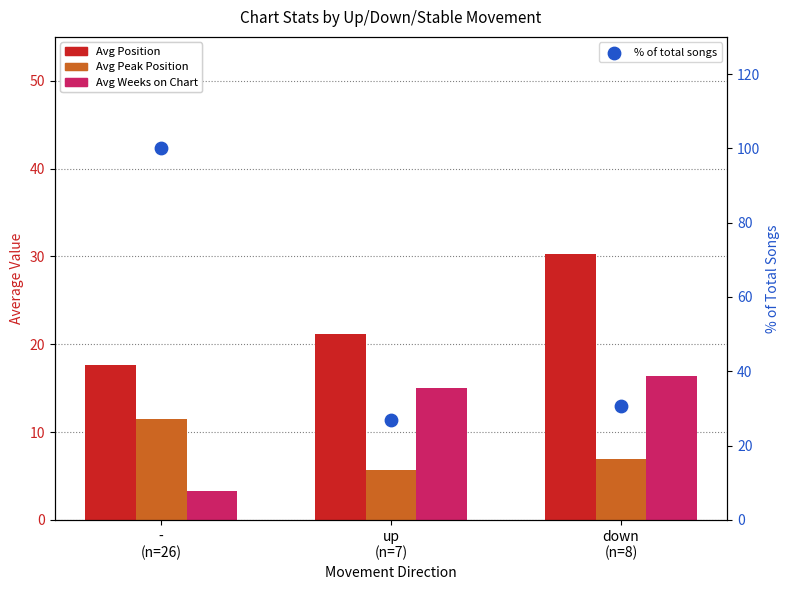

What are all the series names shown in the legend?

Avg Position, Avg Peak Position, Avg Weeks on Chart, % of total songs